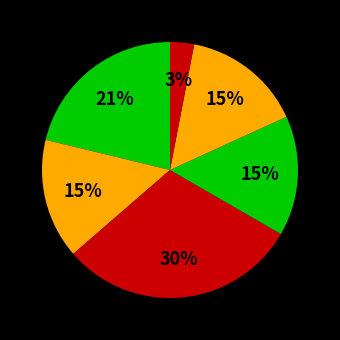

To the nearest percent, what is the average slice percentage?

17%